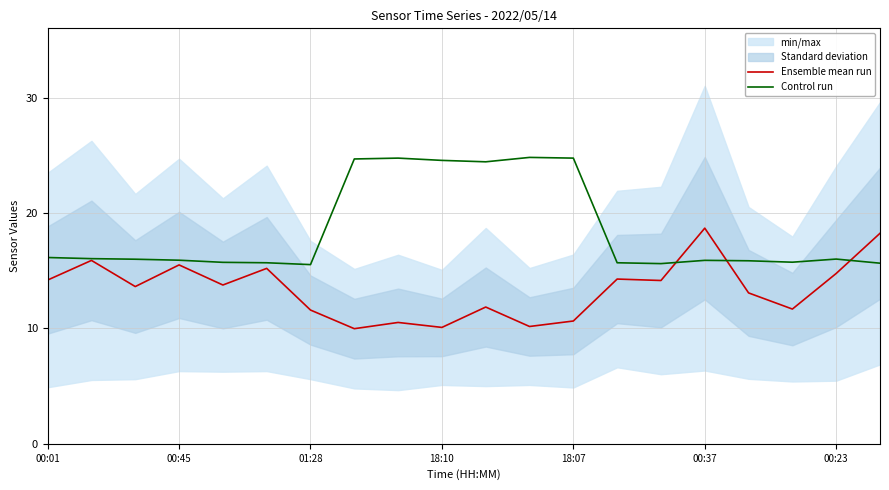

Which category has the lowest value in the Ensemble mean run series?

7